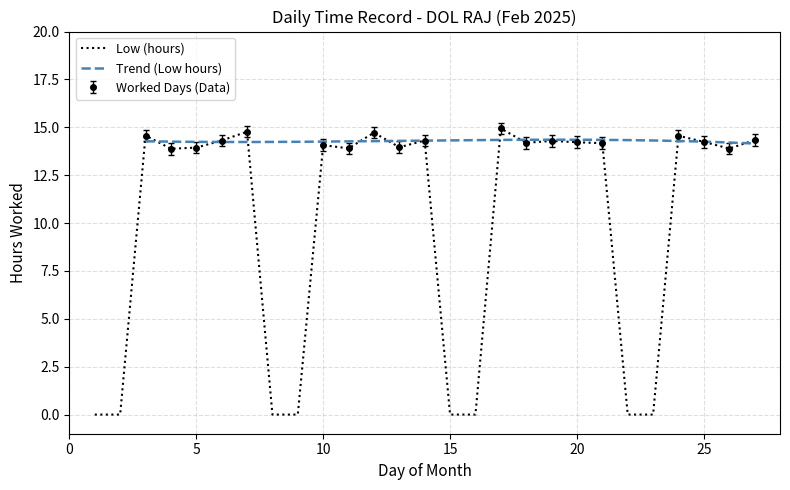

What is the difference between the second highest and minimum values?

14.8